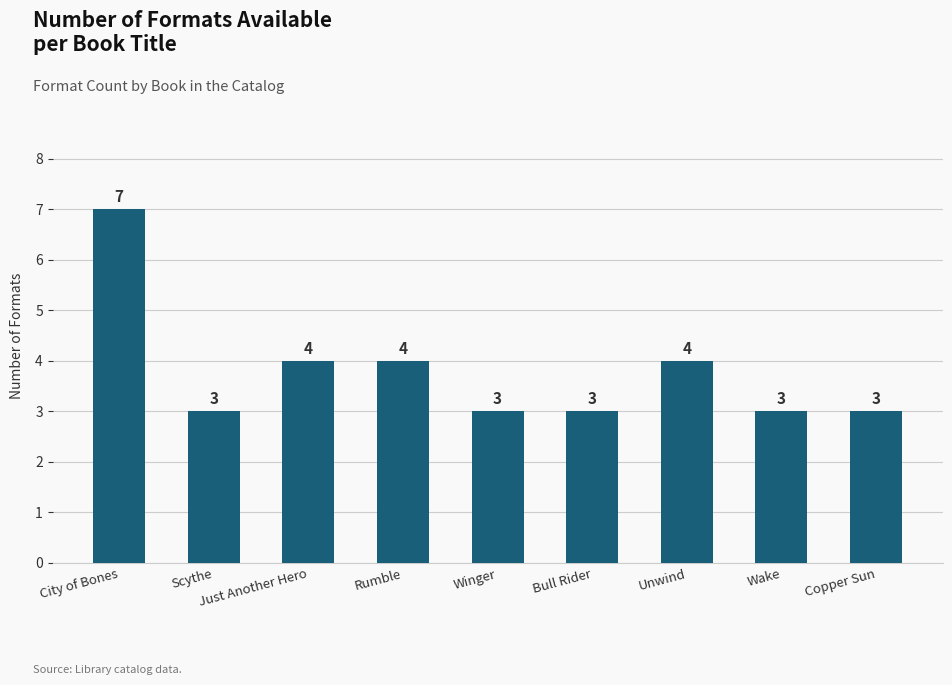

How many values are between 3 and 4?

8